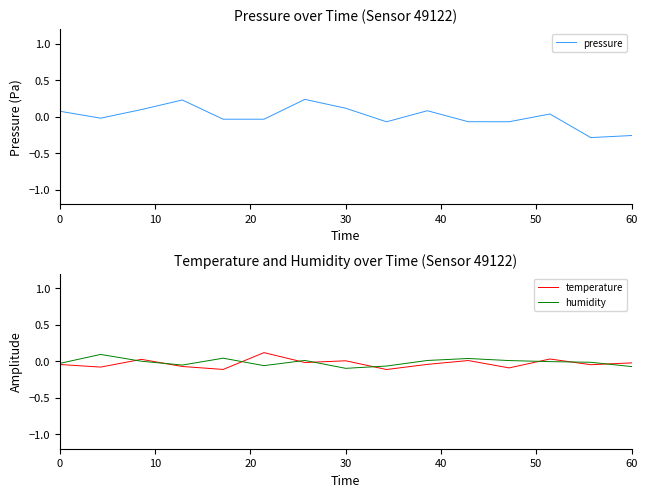

How many data points in temperature are less than 0?

10